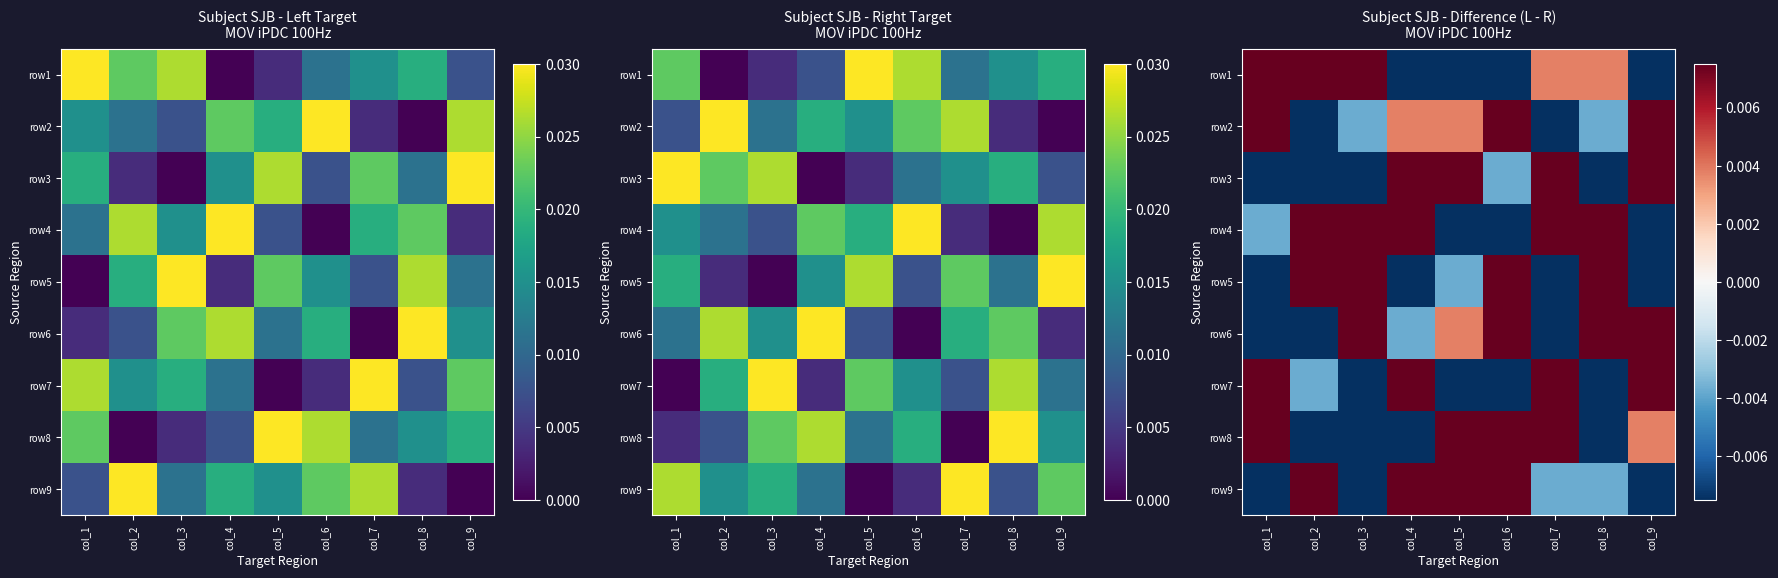

Rank the series by their maximum value, from highest to lowest.

row5, row2, row7, row1, row3, row4, row6, row8, row9